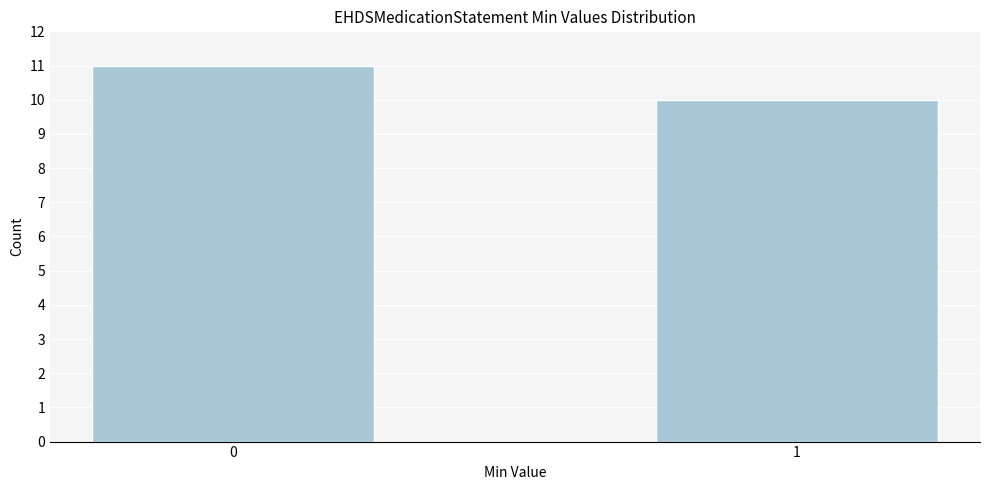

Reading left to right, what are all the values shown in this chart?

0=11	1=10